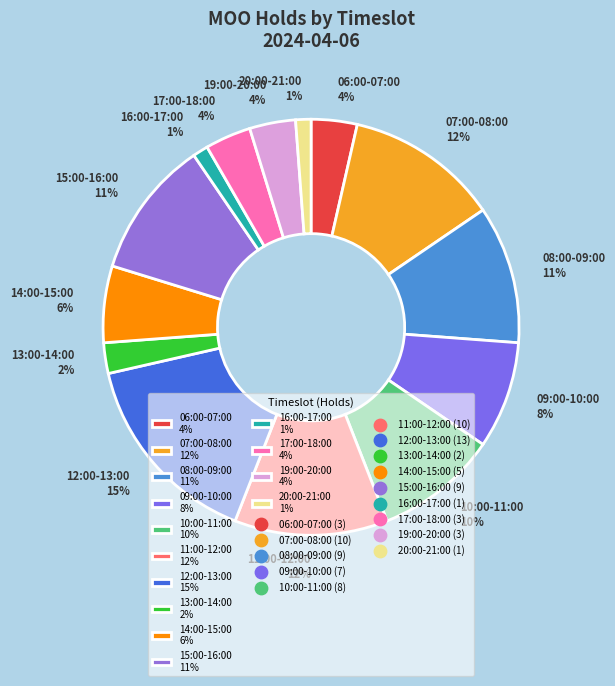

What percentage is the 17:00-18:00 4% slice, to the nearest percent?

4%